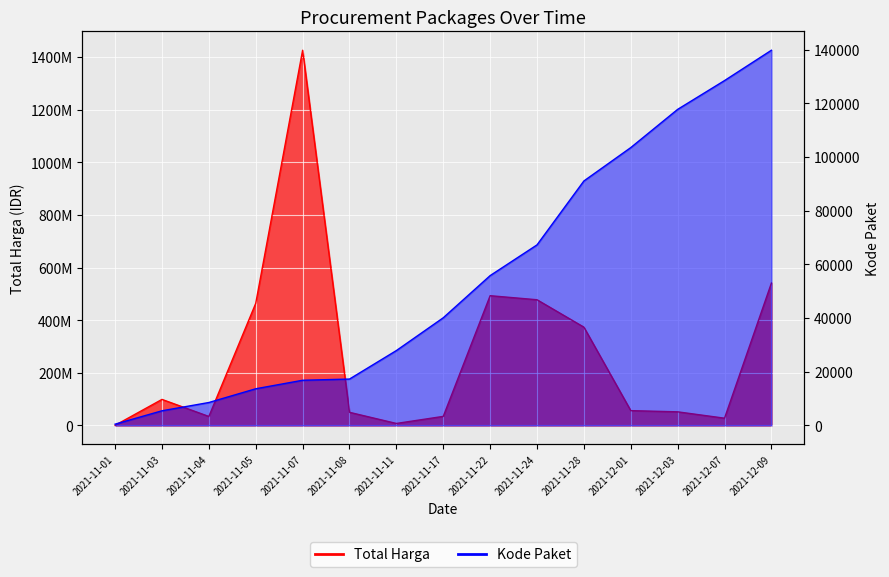

True or false: Total Harga has more than 2 interior local peaks.

True